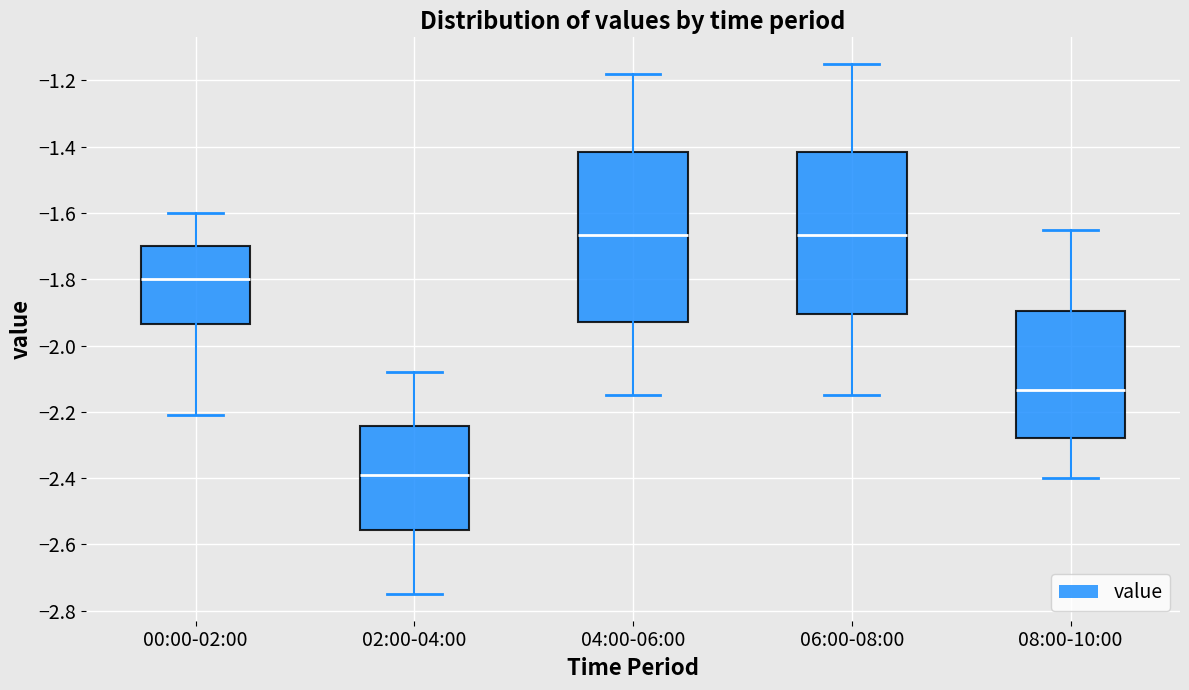

Reading left to right, transcribe this box plot: for each box, give where its median line is, the range the box spans, and where its two whiskers end, as read against the y-axis. The values are not printed on the chart, so give them approximately, as read against the axis.

00:00-02:00: median -1.80, box -1.94 to -1.70, whiskers -2.20 to -1.60
02:00-04:00: median -2.38, box -2.56 to -2.24, whiskers -2.74 to -2.08
04:00-06:00: median -1.66, box -1.92 to -1.42, whiskers -2.14 to -1.18
06:00-08:00: median -1.66, box -1.90 to -1.42, whiskers -2.14 to -1.14
08:00-10:00: median -2.14, box -2.28 to -1.90, whiskers -2.40 to -1.64